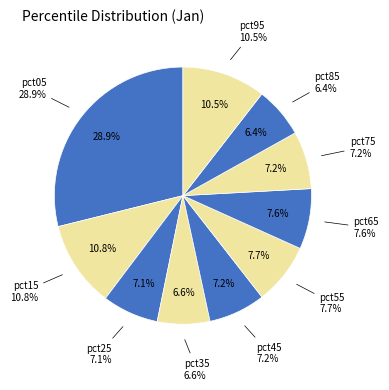

What percentage do pct25 and pct95 together represent?

17.6%